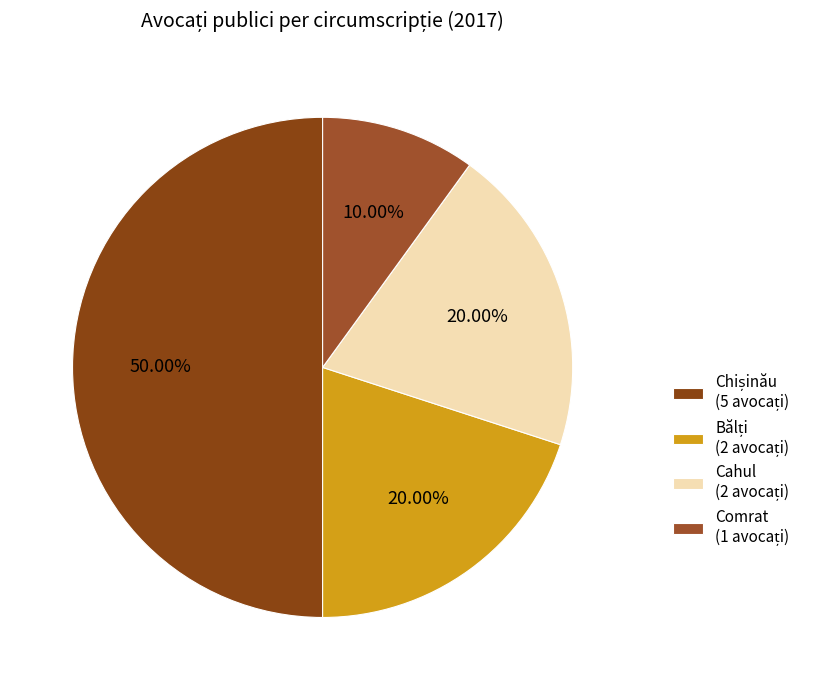

What is the smallest slice in the pie chart?

Comrat